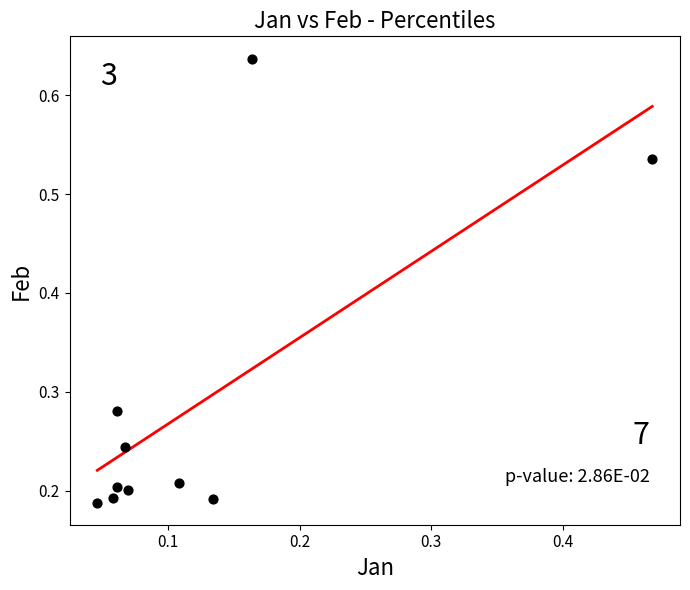

What is the range of Y values (max minus min)?

0.4